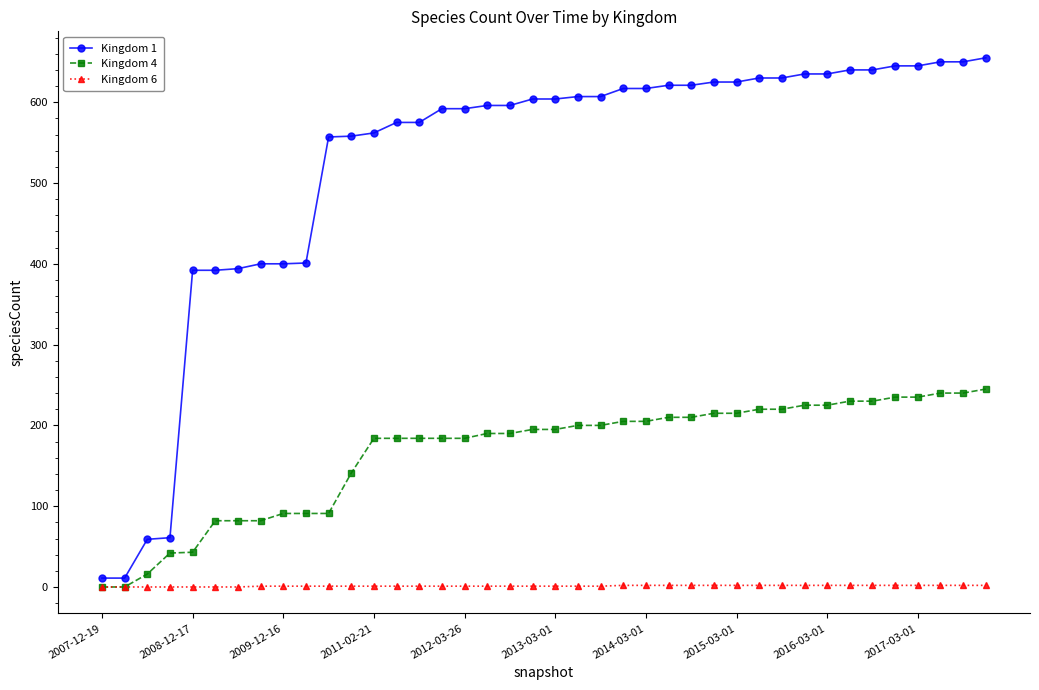

Rank the series by their average value, from highest to lowest.

Kingdom 1, Kingdom 4, Kingdom 6